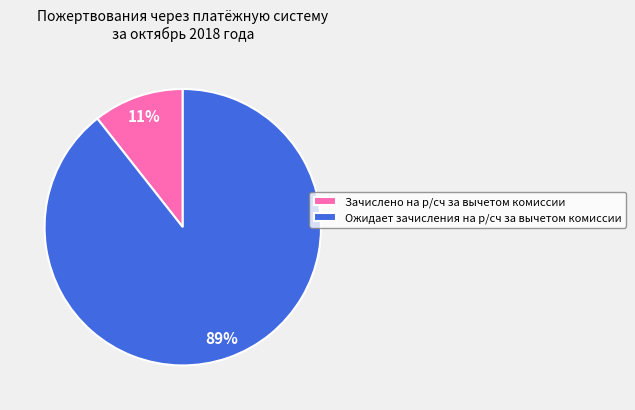

Is the sum of Зачислено на р/сч за вычетом комиссии and Ожидает зачисления на р/сч за вычетом комиссии greater than half?

Yes